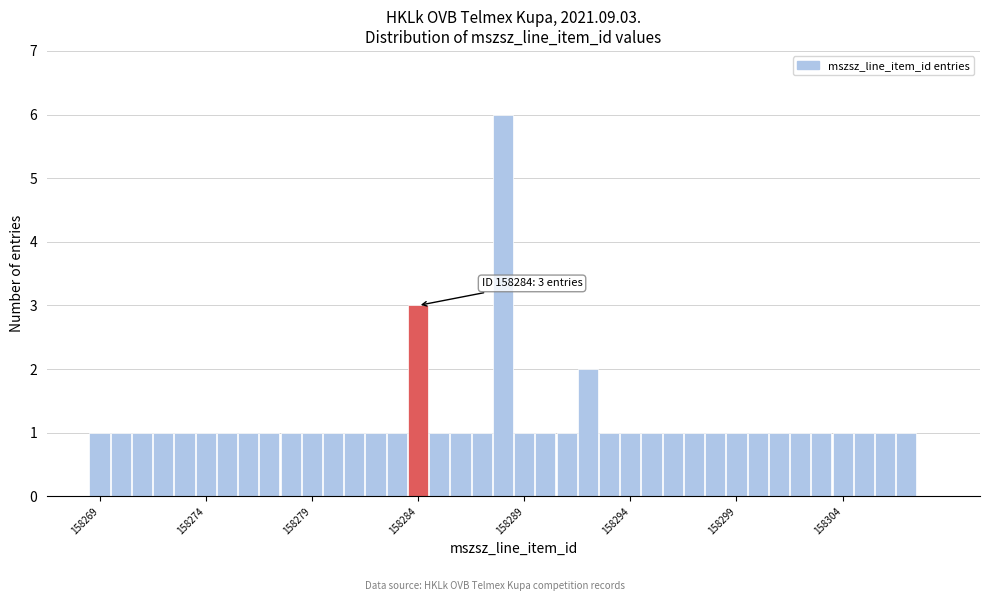

Read against the x-axis, roughly where is the centre of the tallest bar?

158288.0